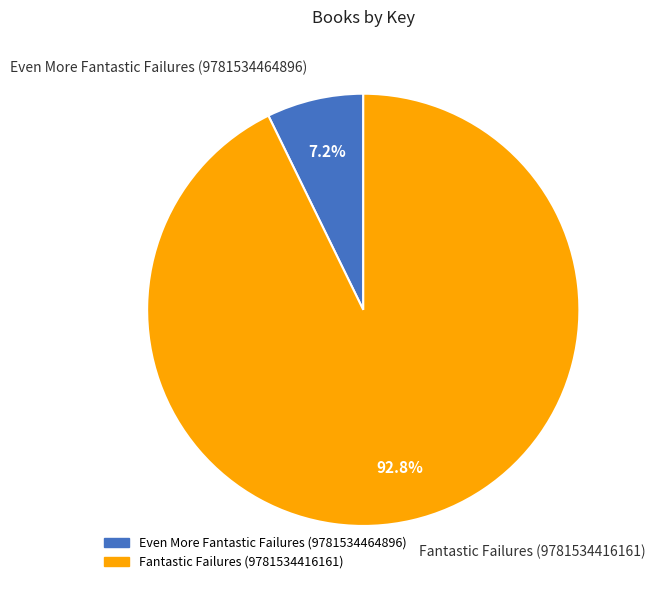

What percentage is the Even More Fantastic Failures (9781534464896) slice, to the nearest percent?

7%